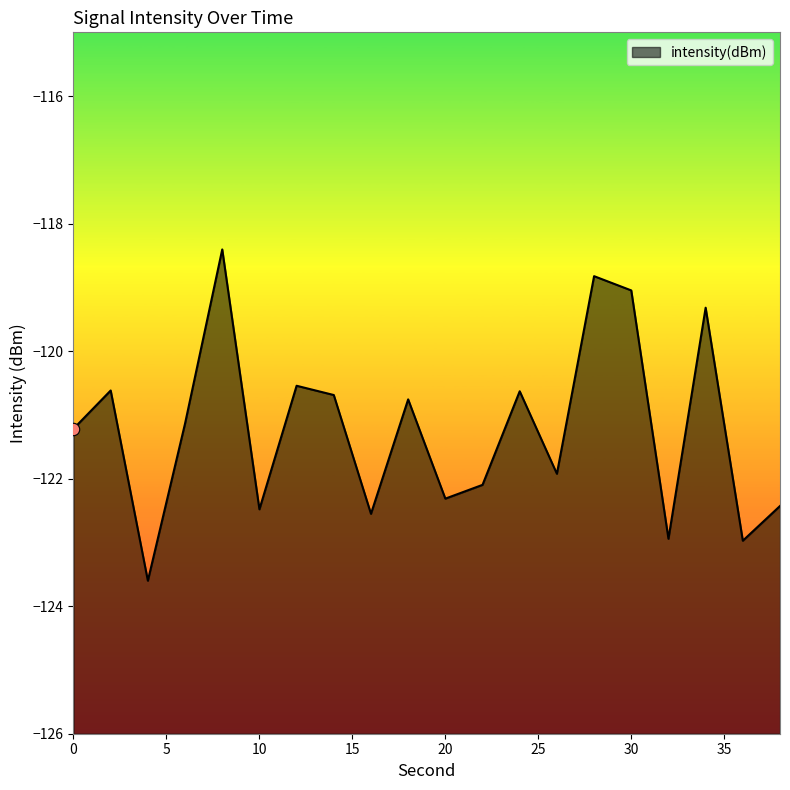

Which has a higher value, 8 or 12?

8